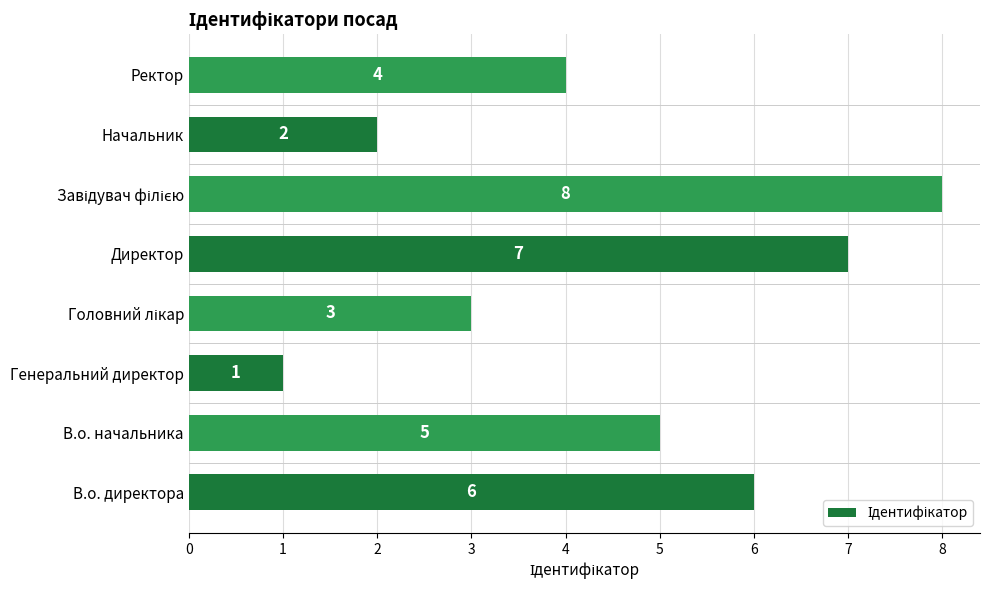

How many bars are there in total?

8